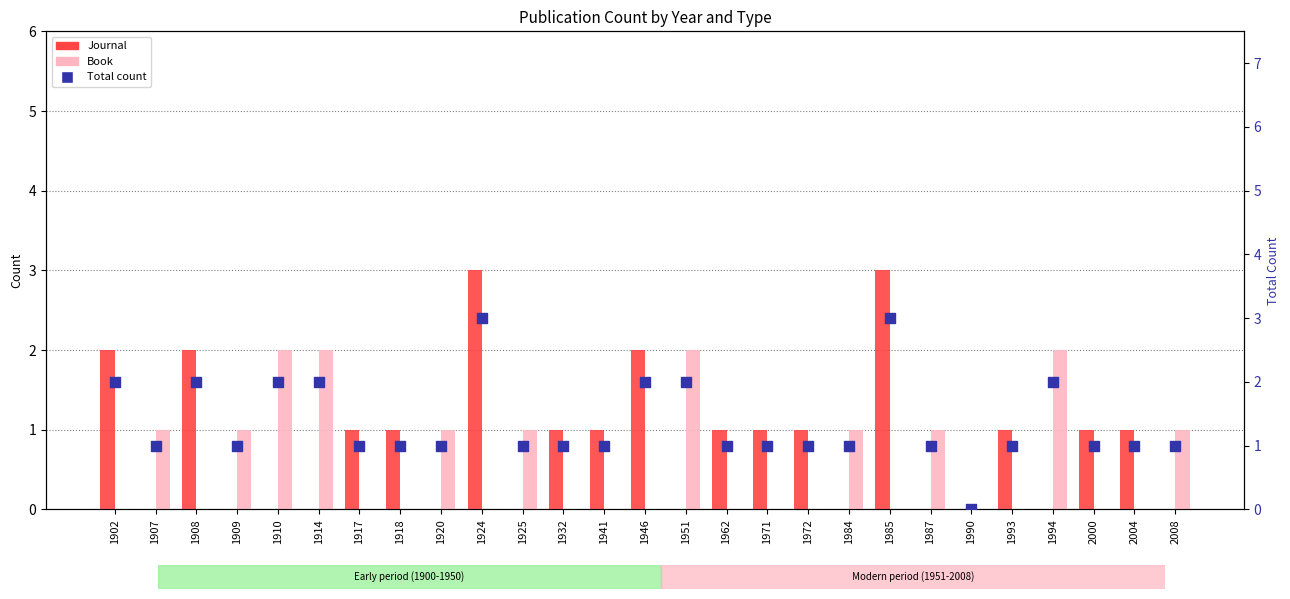

Which series contains the highest Y value?

Journal